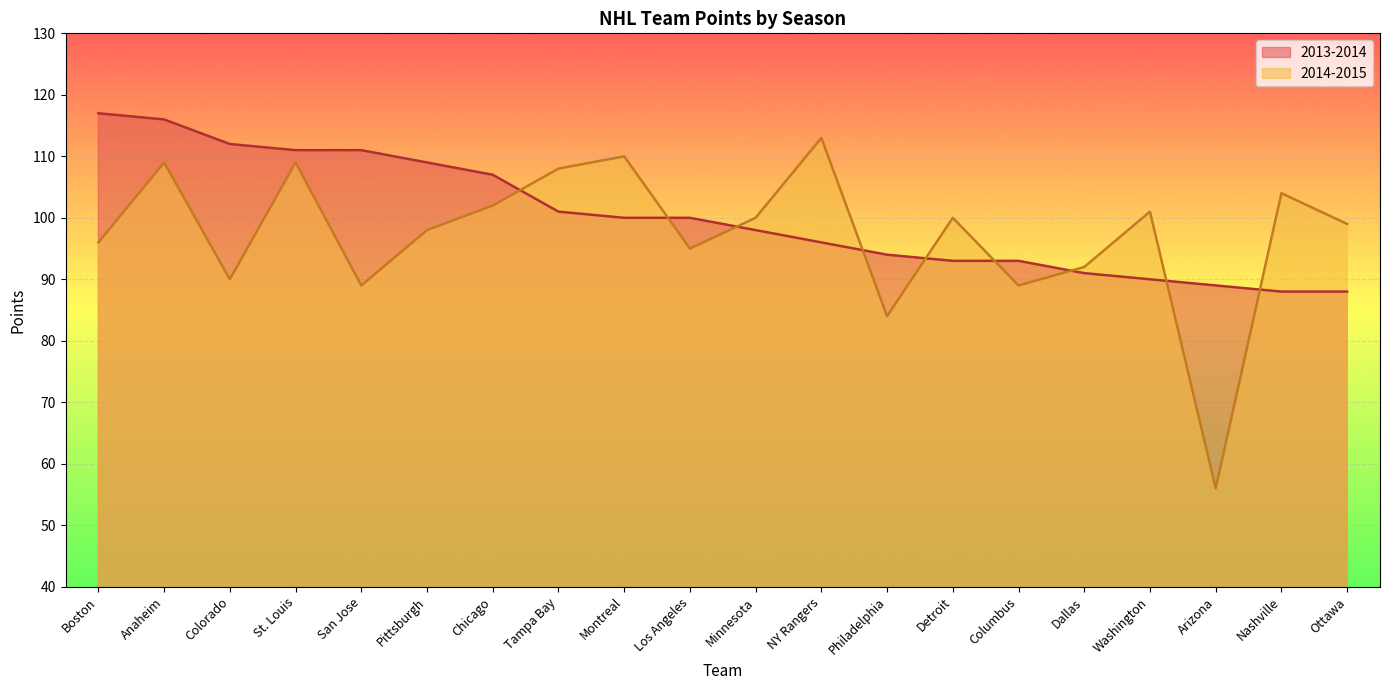

How many distinct data groups are displayed?

2